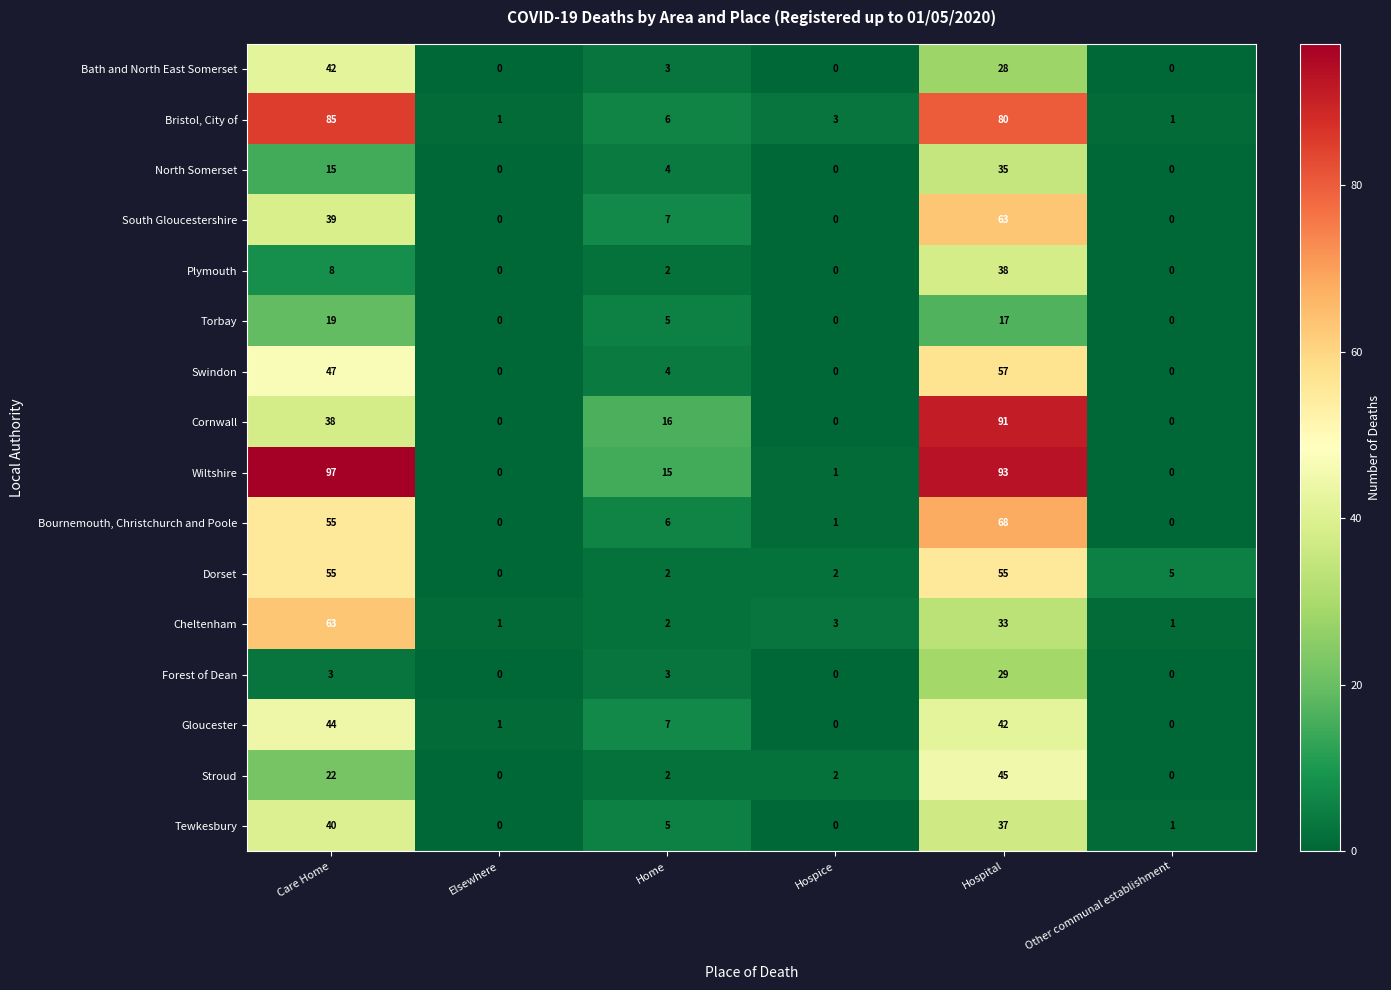

Which series has the widest spread of values?

Wiltshire